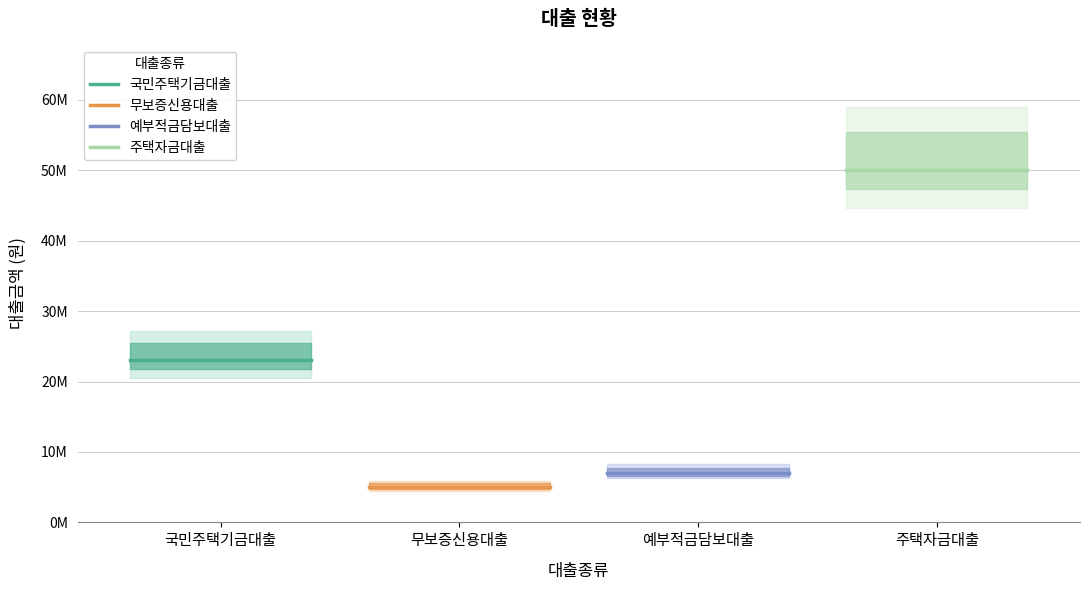

What is the greatest value displayed?

50000000